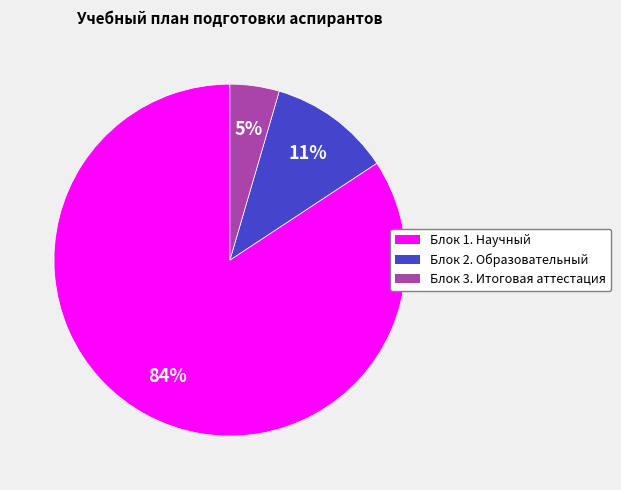

Is there a majority slice in this chart?

Yes